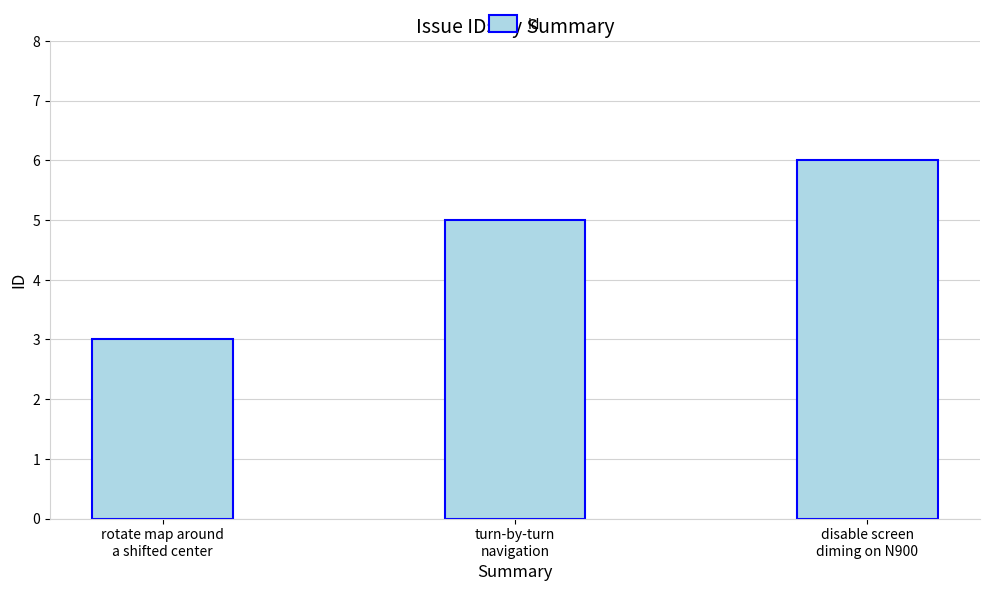

What is the ratio of the value at rotate map around
a shifted center to the value at disable screen
diming on N900?

0.5